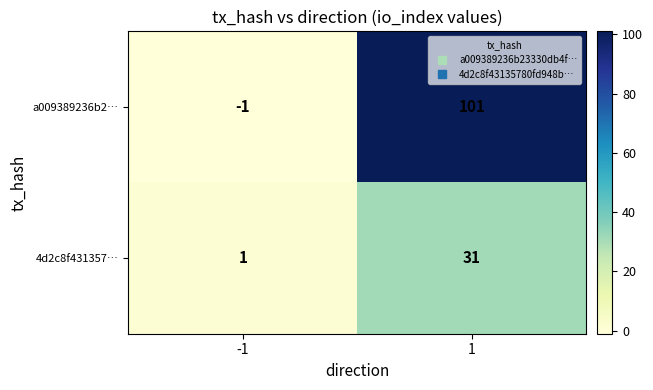

The 4d2c8f431357… series shows 31 at 1. True or false?

True